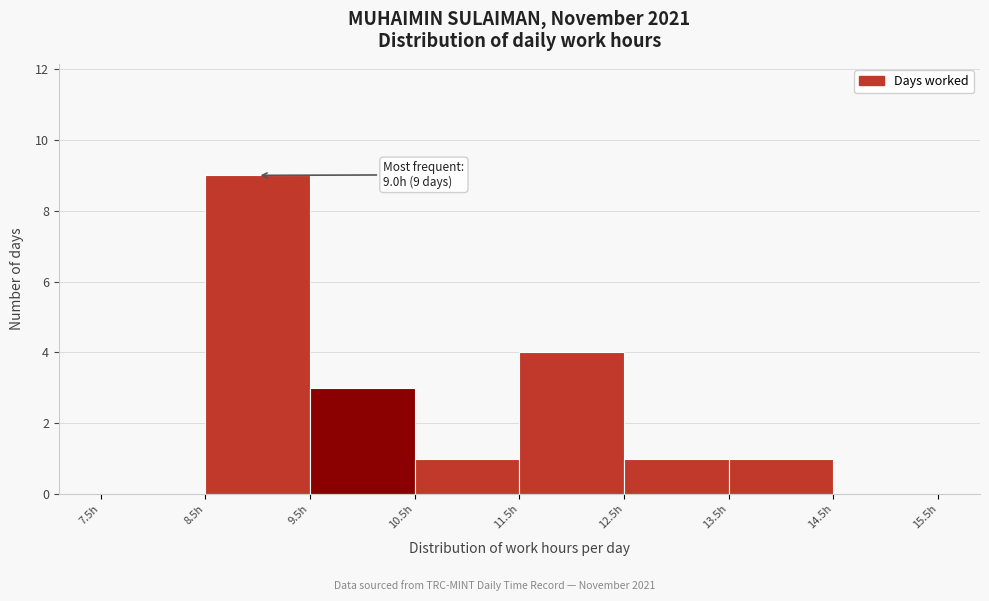

Over which range of the x-axis is the bar tallest?

8.5 to 9.5